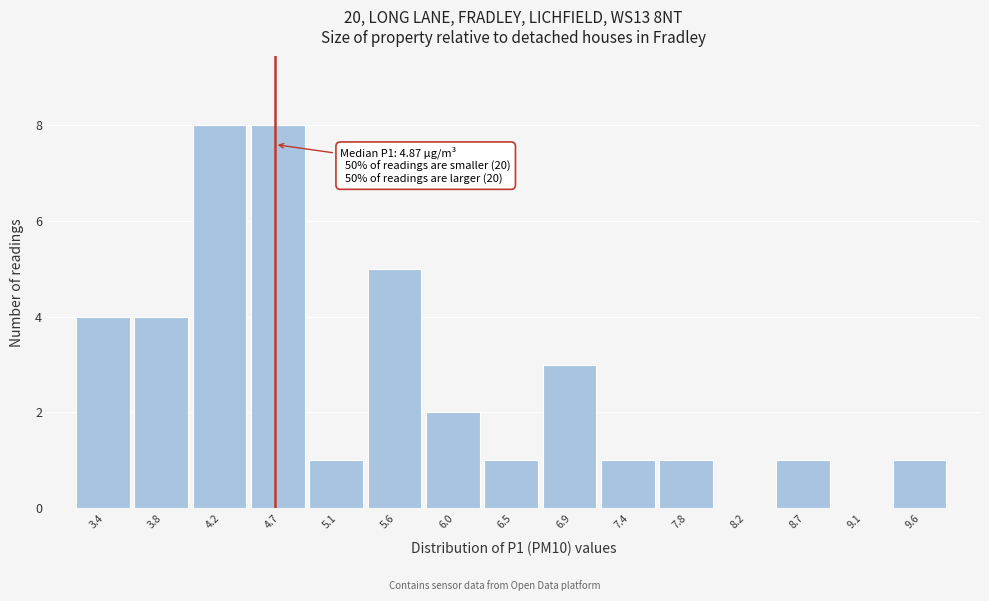

Reading right to left, what are all the values shown in this chart?

9.6=1	9.1=0	8.7=1	8.2=0	7.8=1	7.4=1	6.9=3	6.5=1	6.0=2	5.6=5	5.1=1	4.7=8	4.2=8	3.8=4	3.4=4